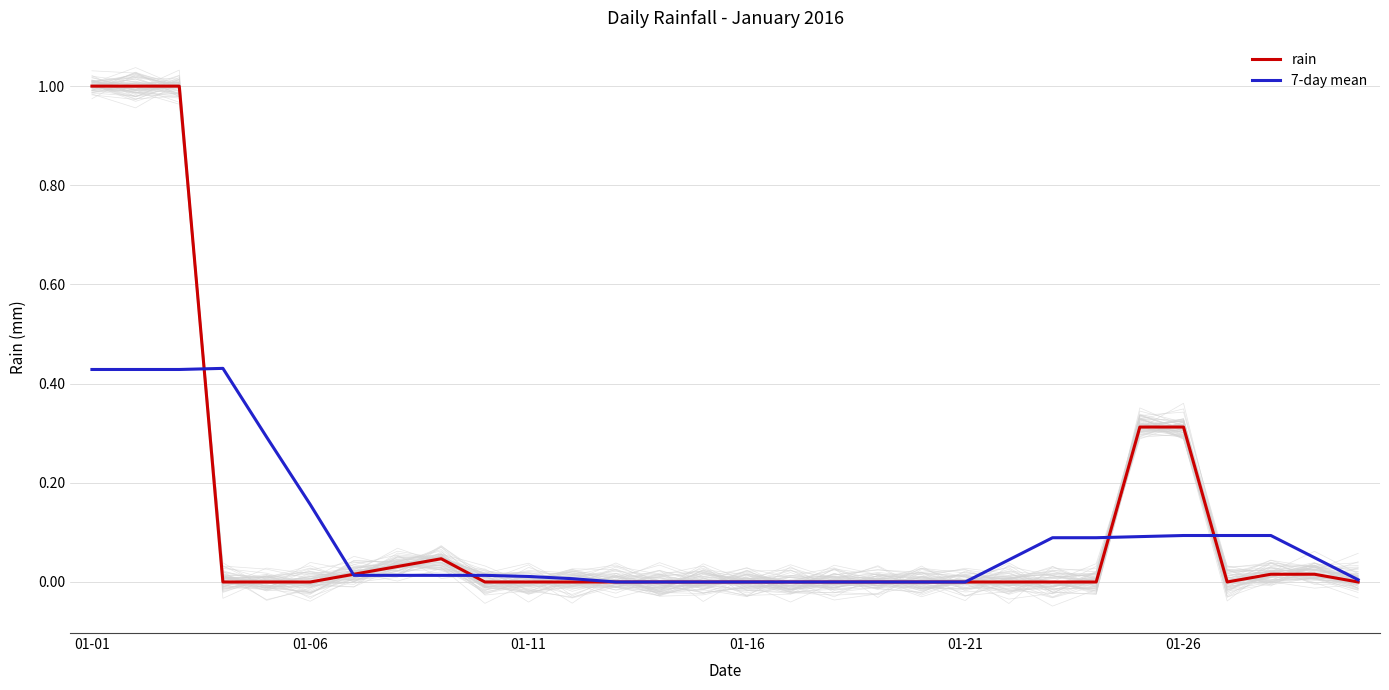

The value of rain at 01-16 is -0.6. True or false?

False